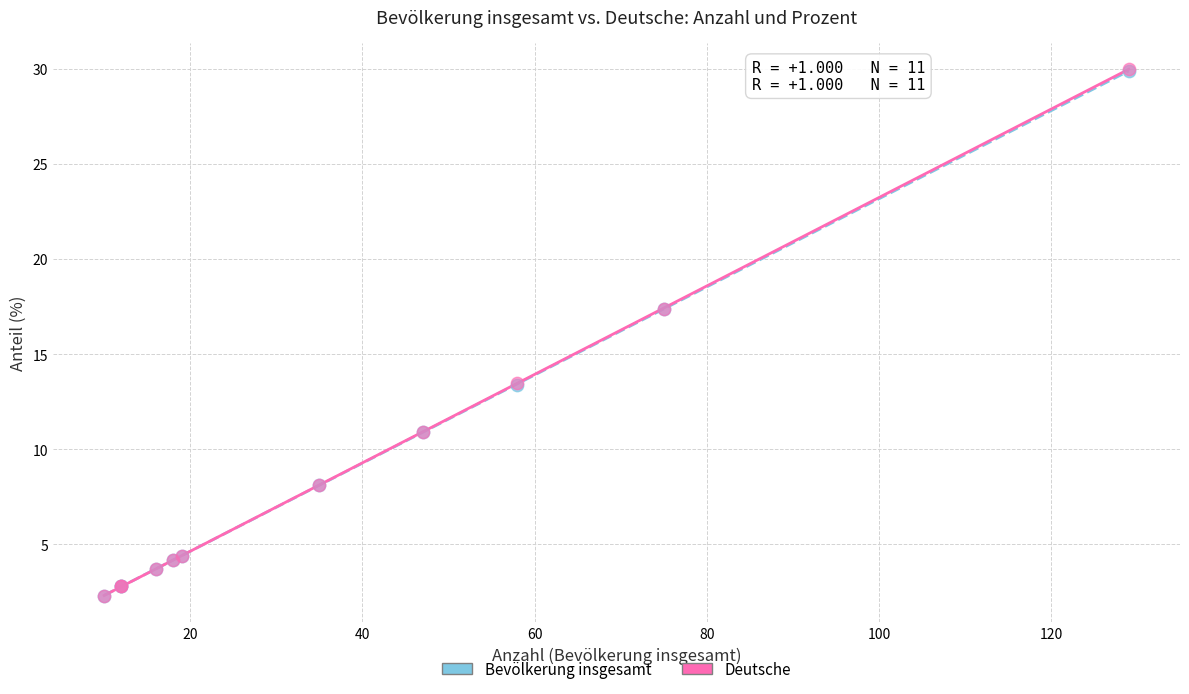

What are all the series names shown in the legend?

Bevölkerung insgesamt, Deutsche